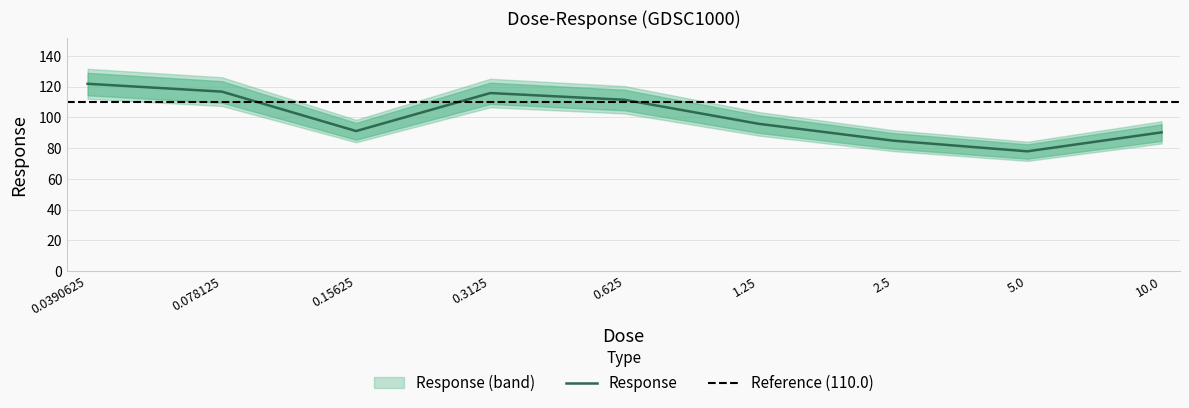

True or false: there are more than 2 points higher than both neighbors.

False